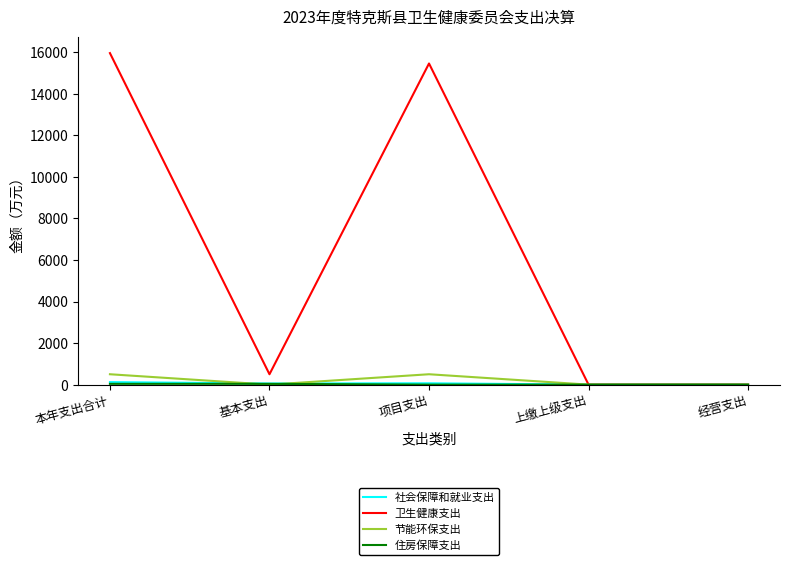

Where is 卫生健康支出 nearest to the value 7977?

基本支出